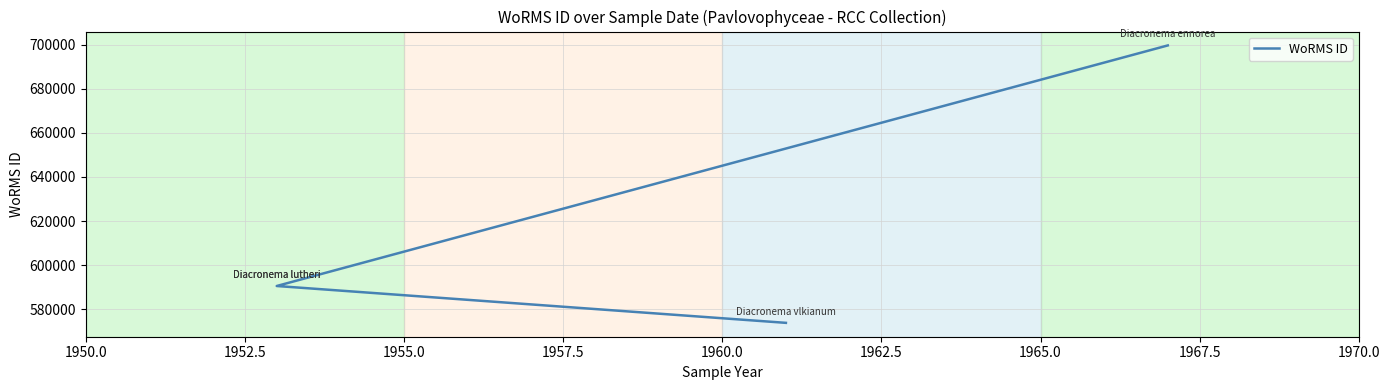

Is it true that the value at 1950.0 is 1052032?

False